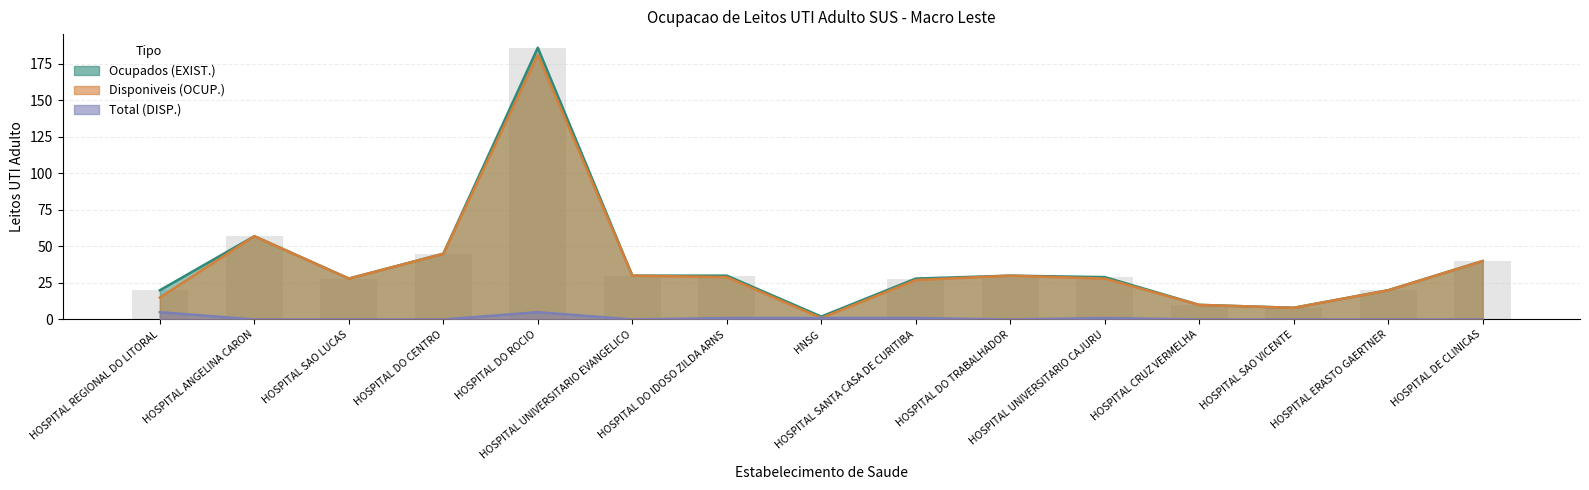

Which series has the largest range (max minus min)?

Ocupados (EXIST.)